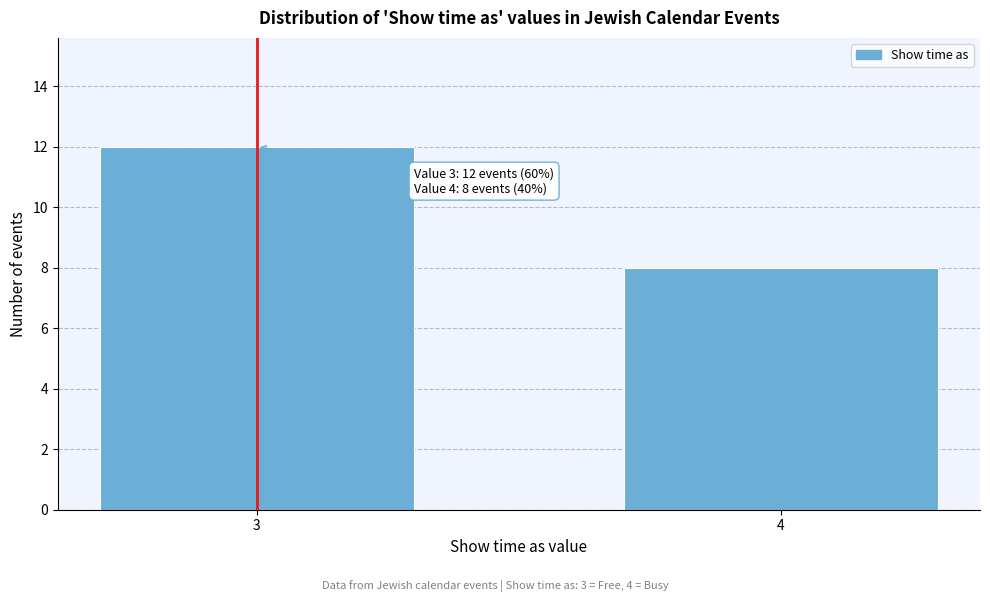

Reading left to right, what are all the values shown in this chart?

12	8